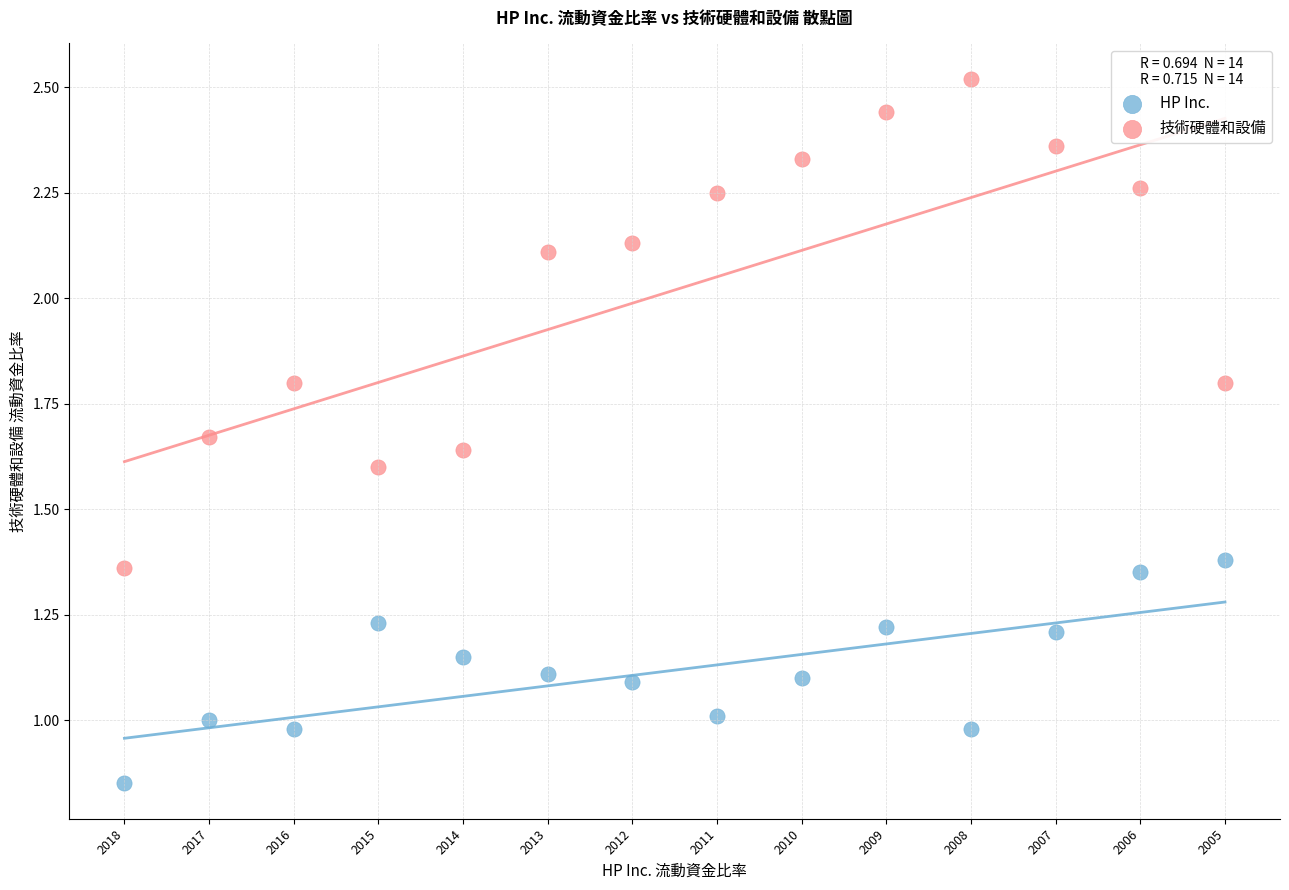

Which series contains the highest Y value?

技術硬體和設備